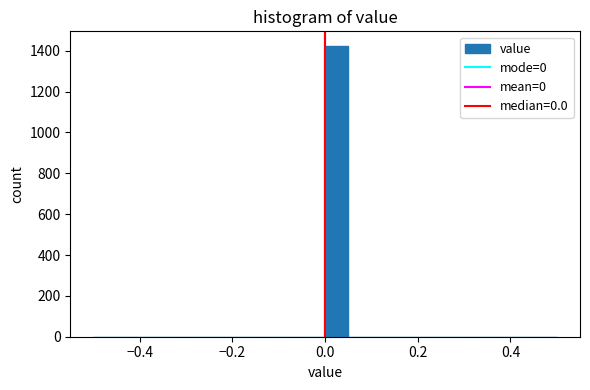

Around what value on the x-axis is the tallest bar? Give the approximate position of its centre, as read against the axis.

0.02